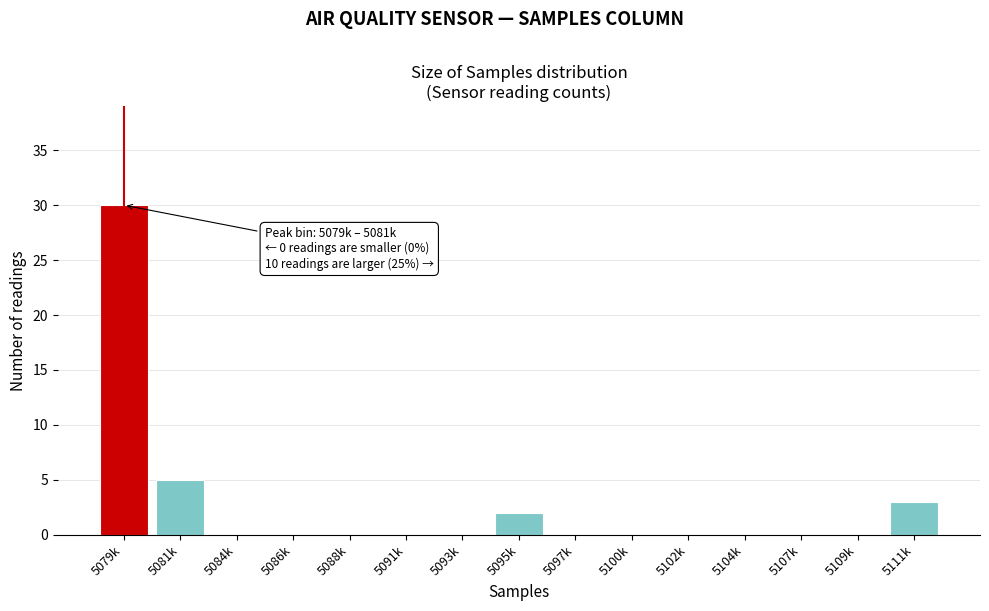

Reading left to right, what are all the values shown in this chart?

5079k=30	5081k=5	5084k=0	5086k=0	5088k=0	5091k=0	5093k=0	5095k=2	5097k=0	5100k=0	5102k=0	5104k=0	5107k=0	5109k=0	5111k=3